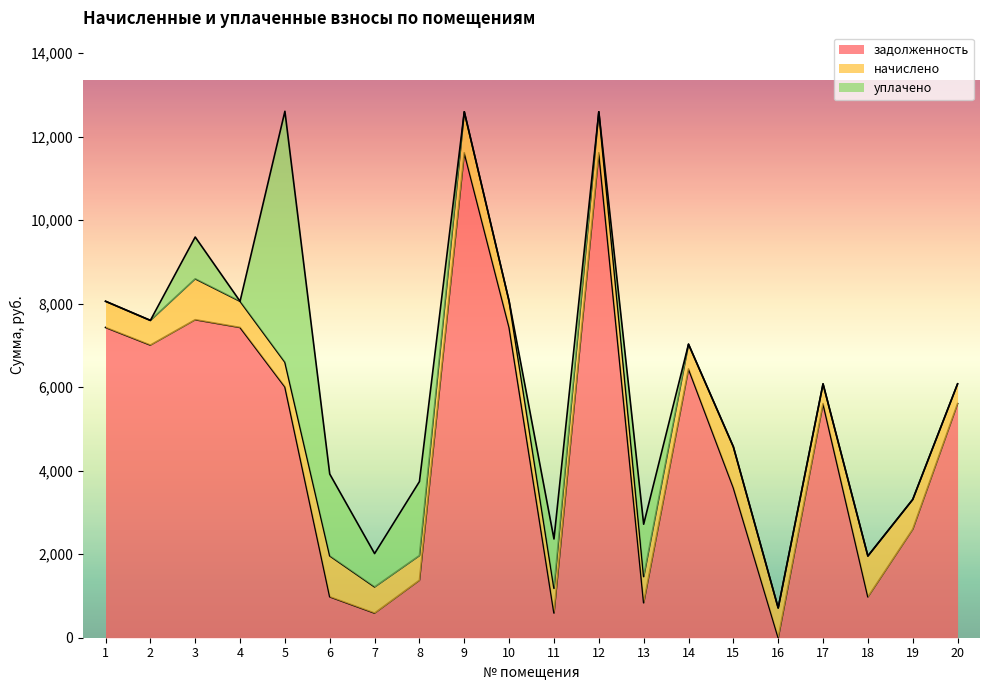

The value of задолженность at 1 is 7430.4. True or false?

True